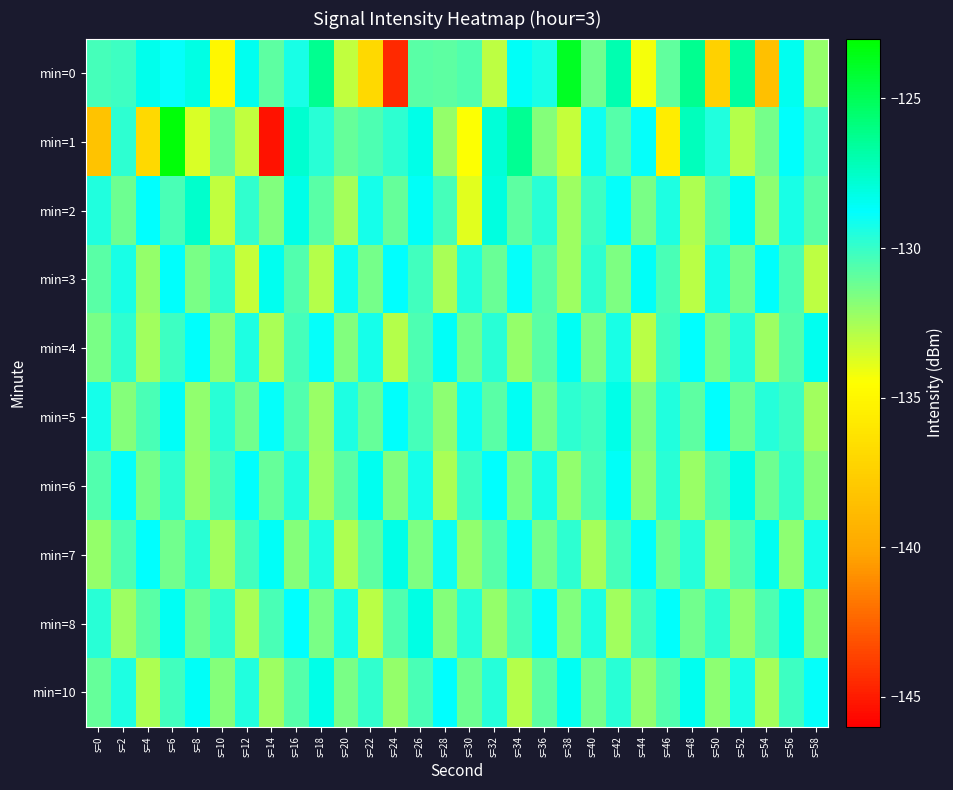

Count the number of categories in the chart.

30